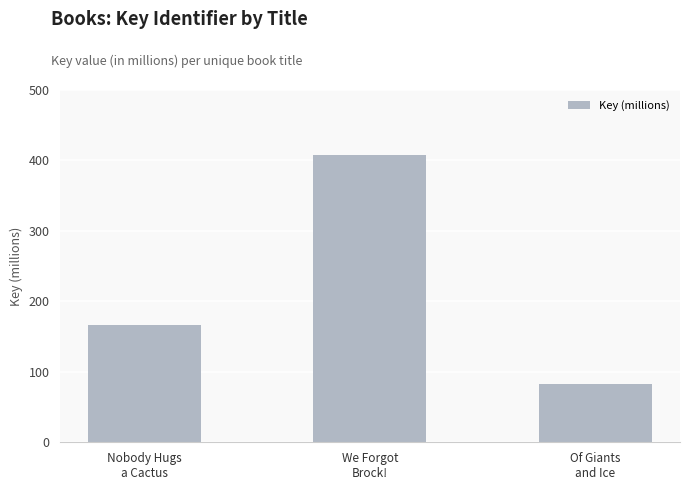

What is the sum of all values?

656.1